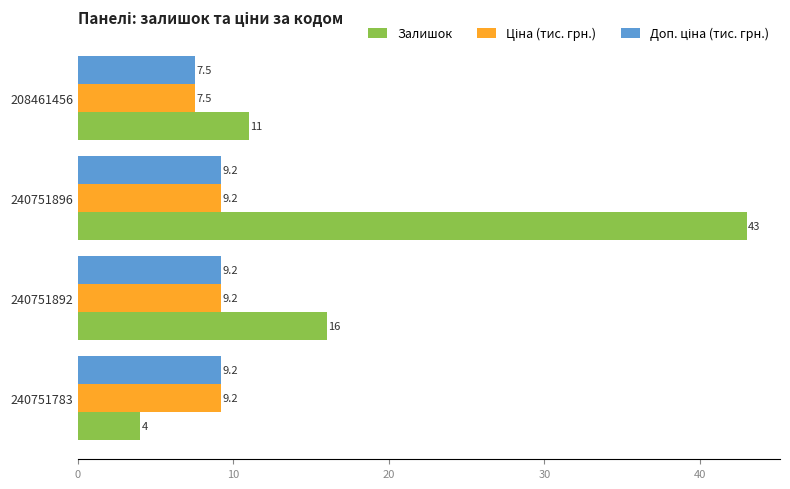

The Залишок series shows 15.2 at 208461456. True or false?

False